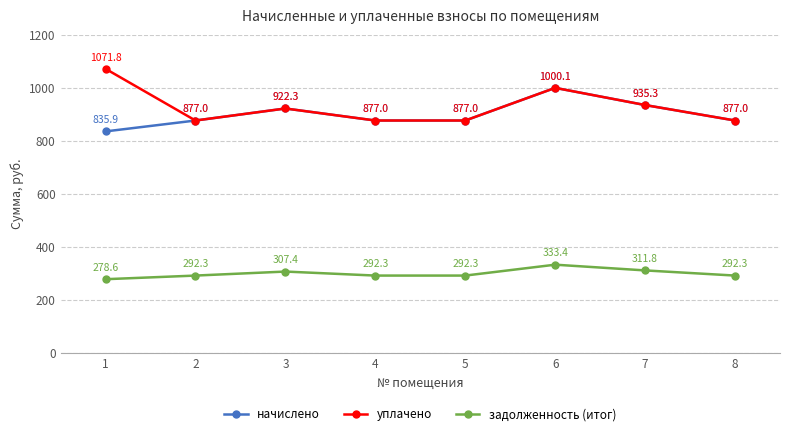

Does the chart have visible grid lines?

Yes